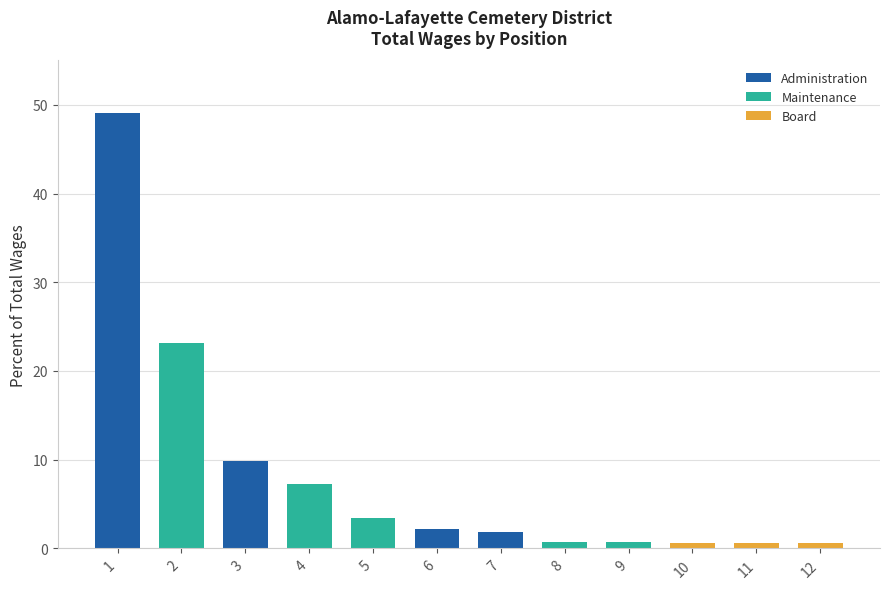

What is the total value across all series at 3?

9.9